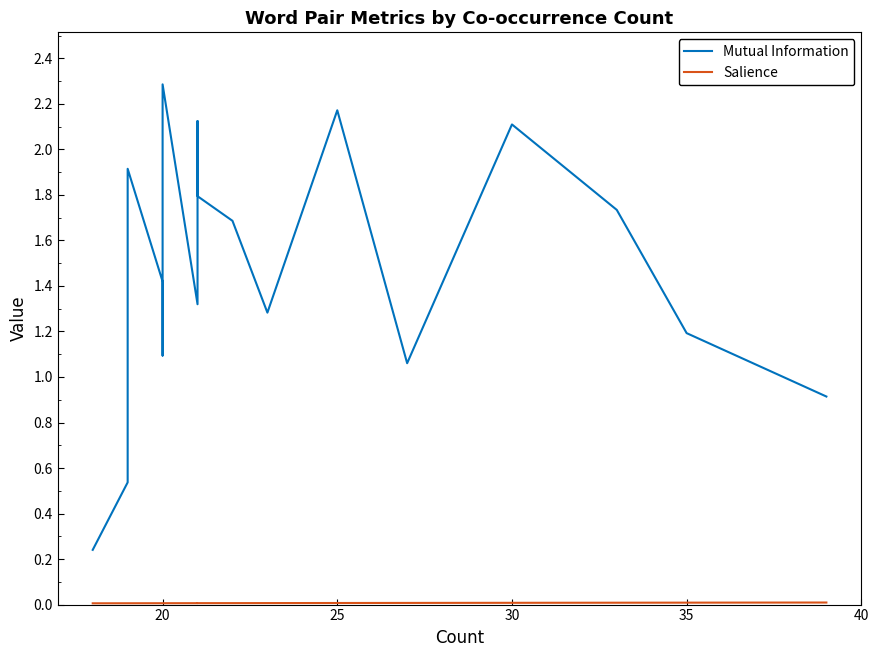

Rank the series by their maximum value, from highest to lowest.

Mutual Information, Salience